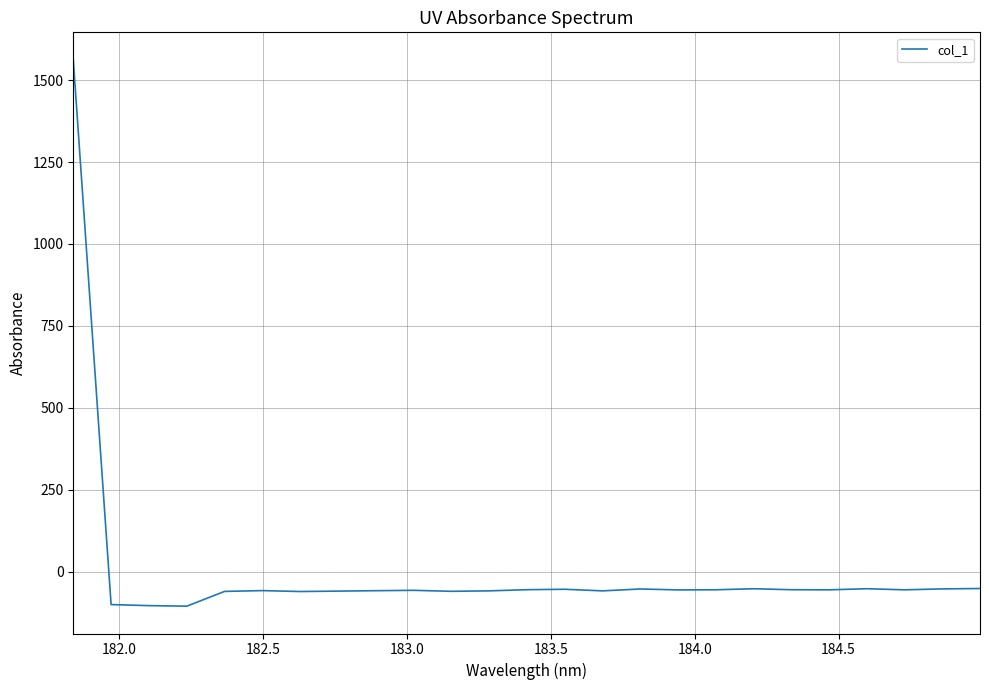

Is this an area chart (filled region under the line)?

No